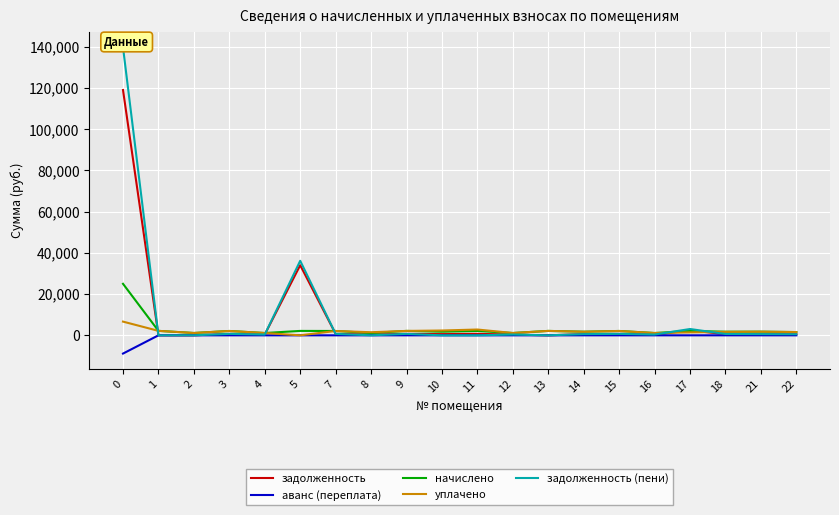

What are all the series names shown in the legend?

задолженность, аванс (переплата), начислено, уплачено, задолженность (пени)